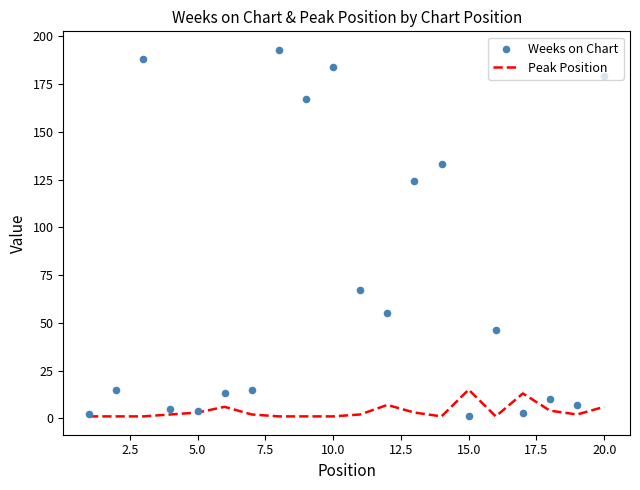

What are all the series names shown in the legend?

Peak Position, Weeks on Chart